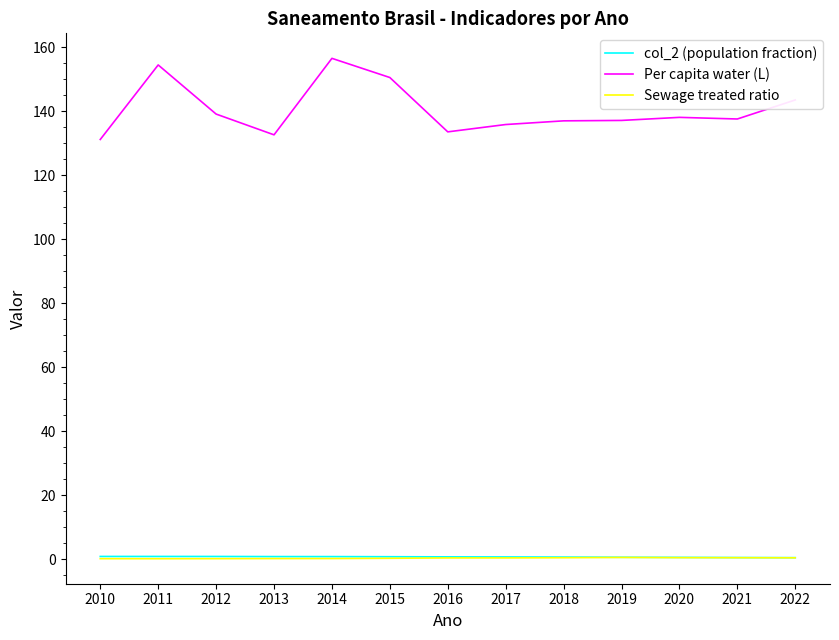

What is the difference between the second highest and second lowest values in the col_2 (population fraction) series?

0.3